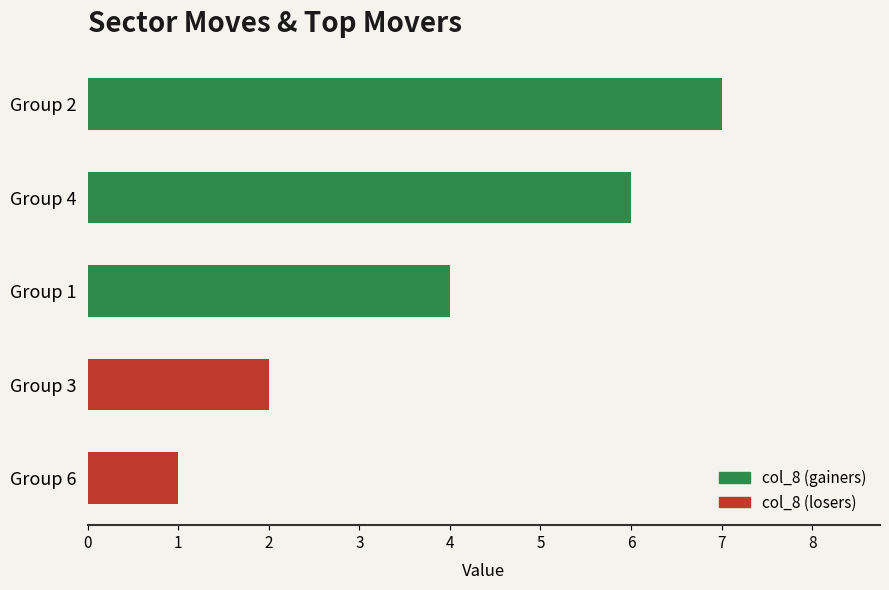

At which category does the chart reach its peak across all series?

Group 2